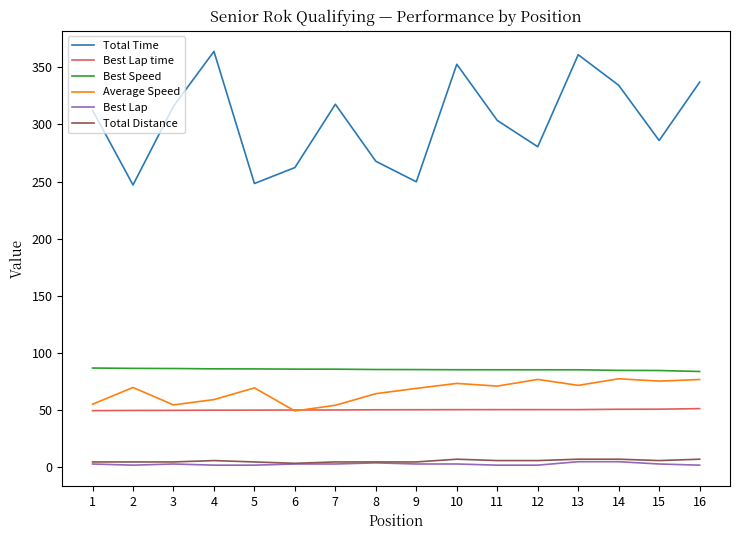

What is the approximate value of Best Lap at 7?

3.0